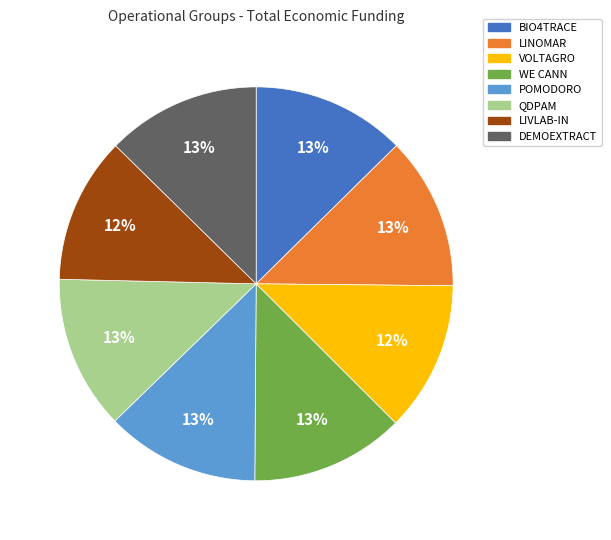

To the nearest percent, what portion does BIO4TRACE represent?

13%